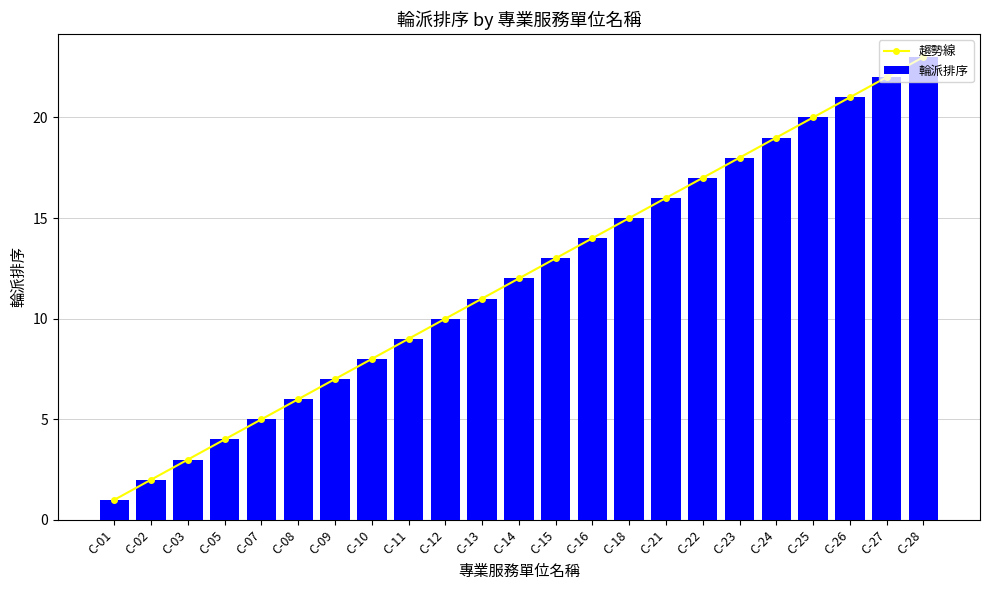

At C-22, list the series in order from smallest to largest.

輪派排序, 趨勢線